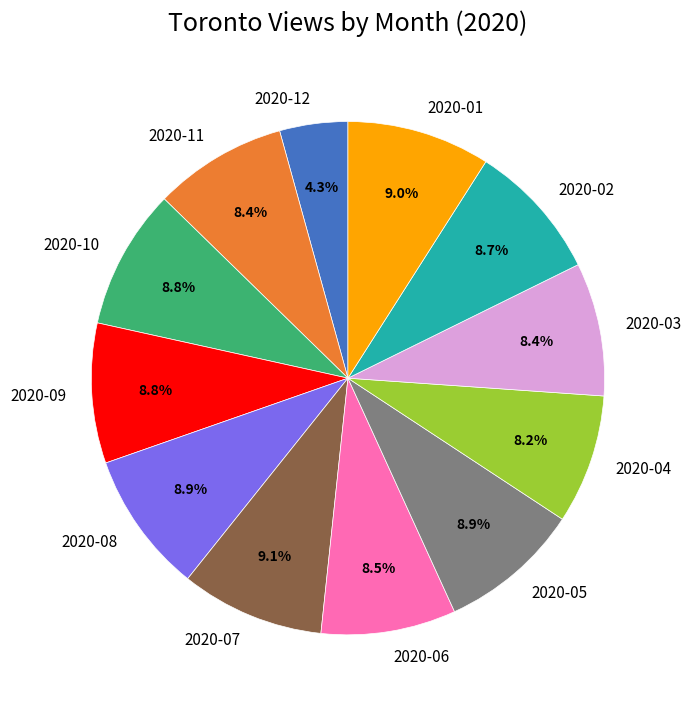

Count the number of slices in the pie.

12